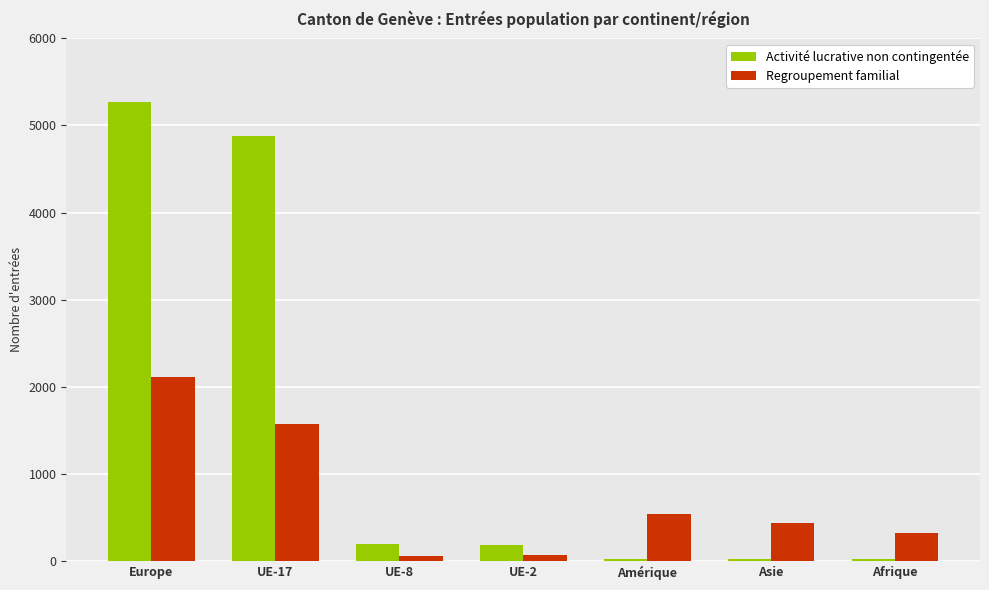

Rank the series at UE-8 from highest to lowest value.

Activité lucrative non contingentée, Regroupement familial